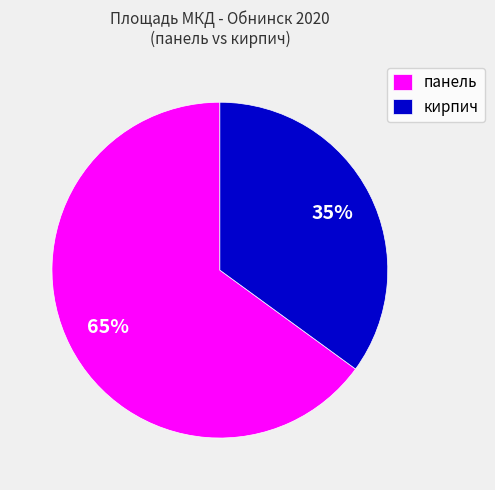

What percentage is the кирпич slice, to the nearest percent?

35%